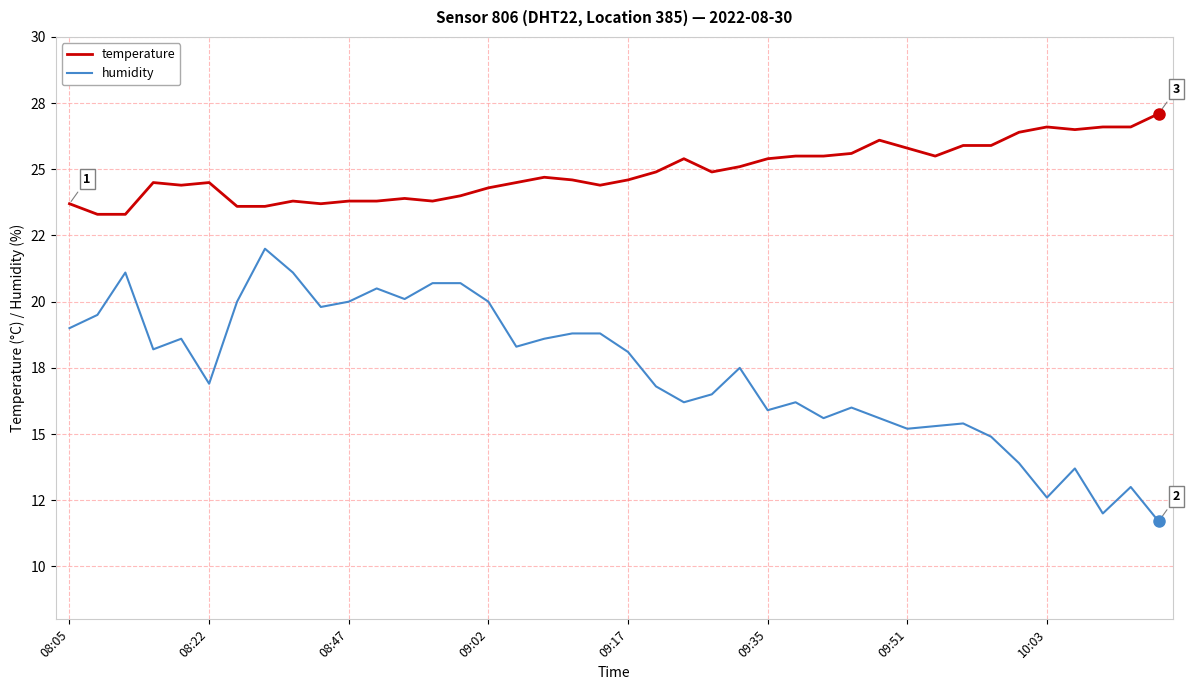

Where does the humidity series first go above 18?

08:05